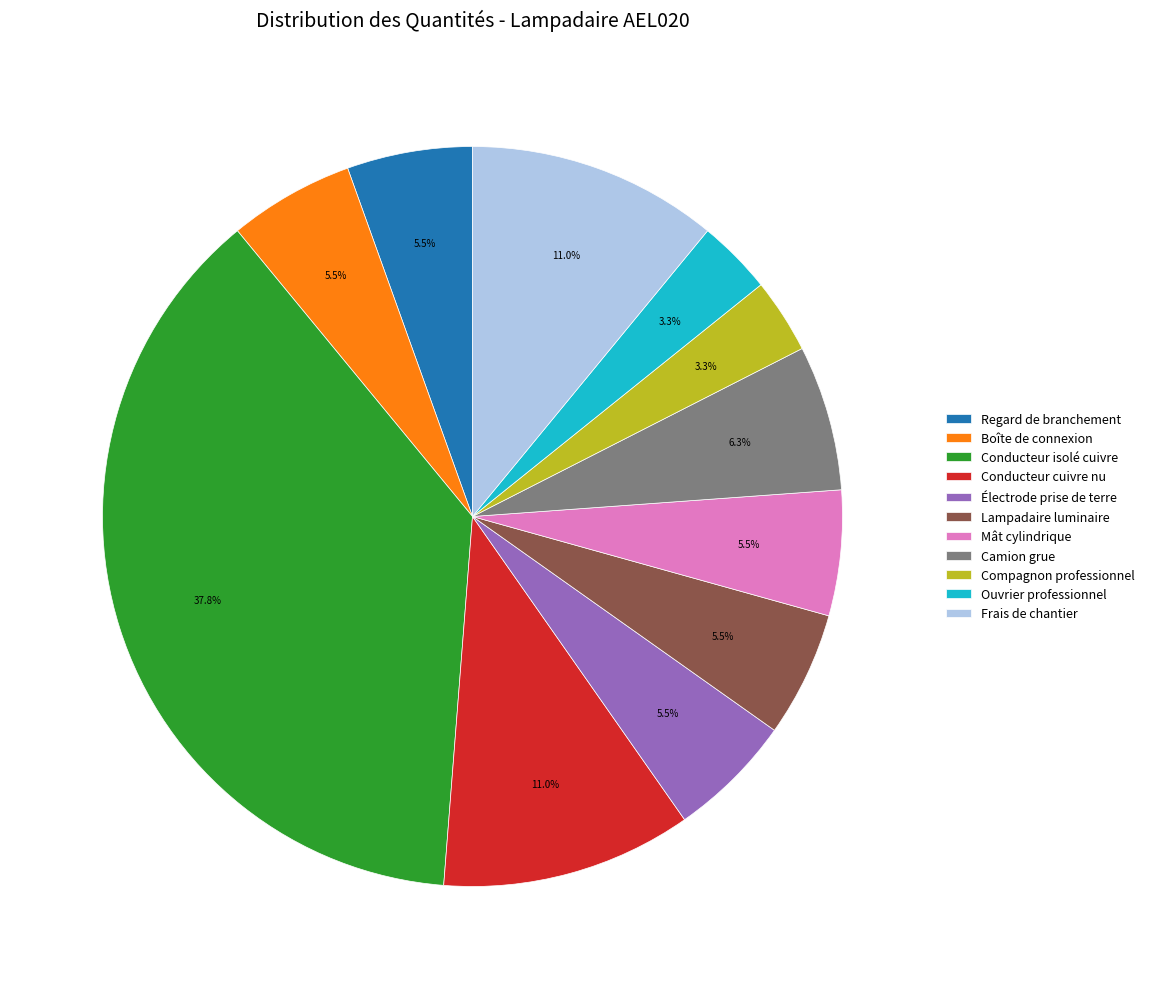

Combined, do Mât cylindrique and Ouvrier professionnel account for over 50%?

No